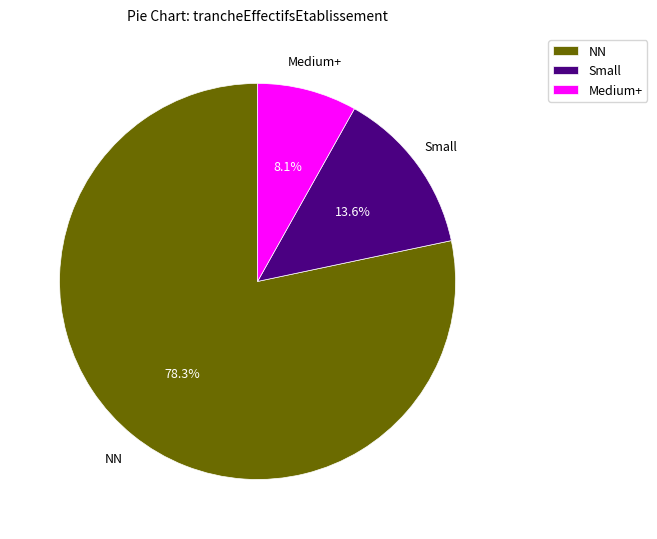

Count the number of slices in the pie.

3